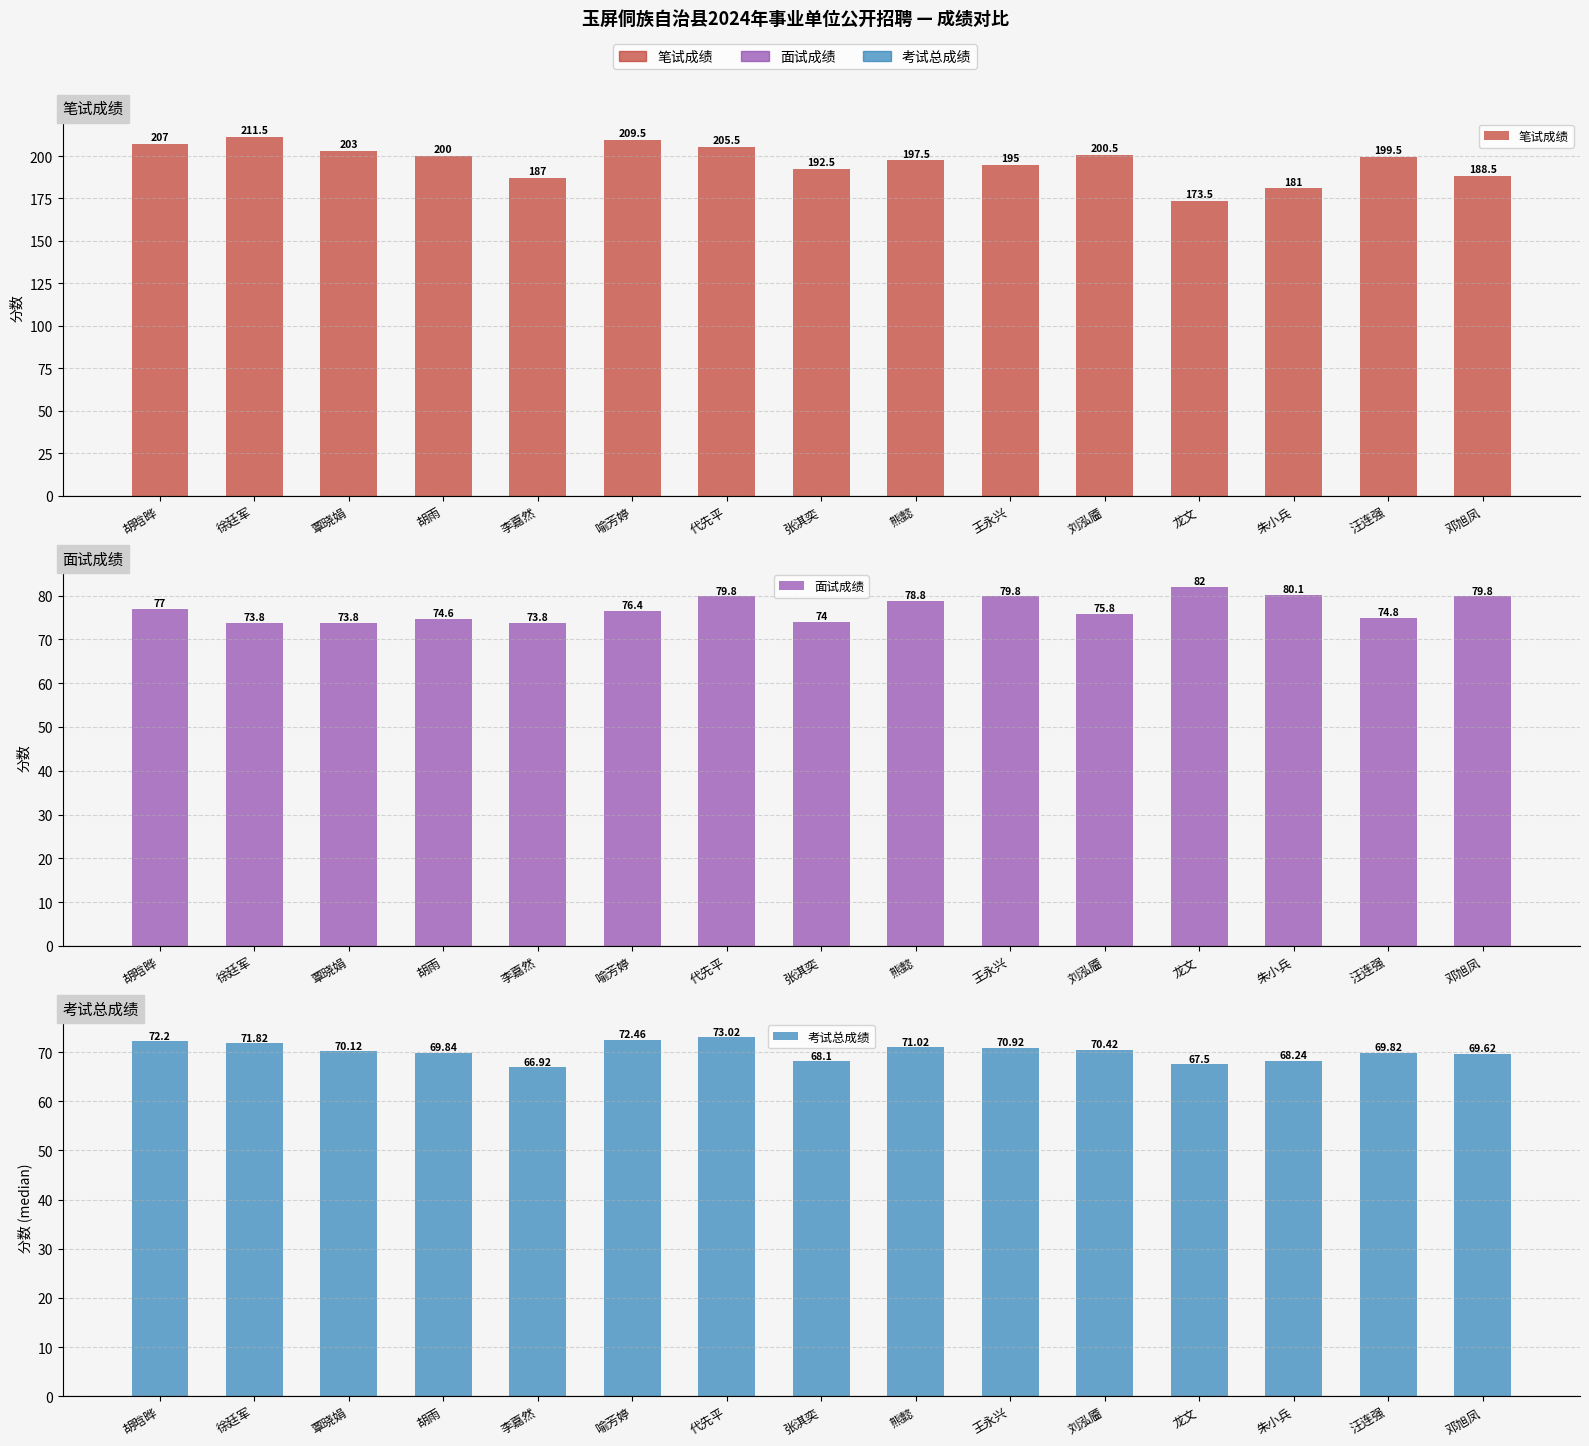

How many bars are there in each group?

3